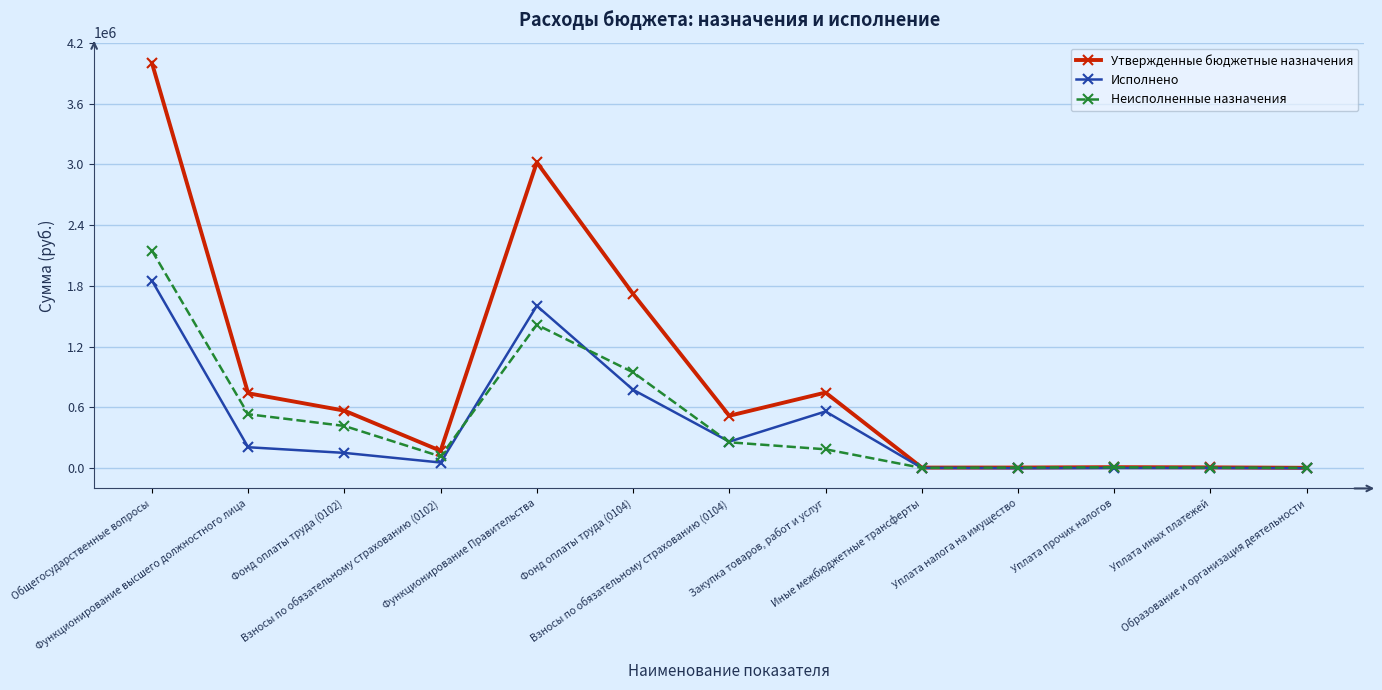

The Неисполненные назначения series shows 532869.8 at Функционирование высшего должностного лица. True or false?

True